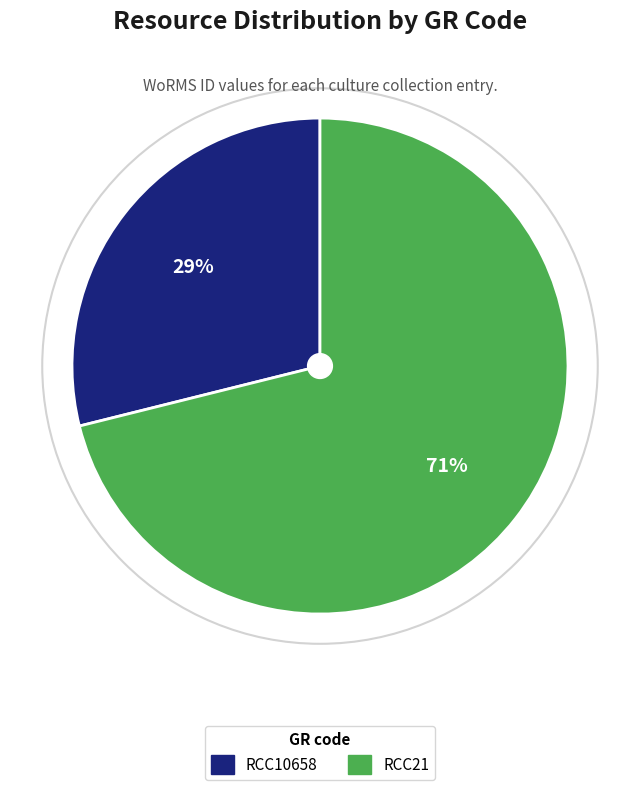

True or false: RCC21 accounts for 71% of the total.

True